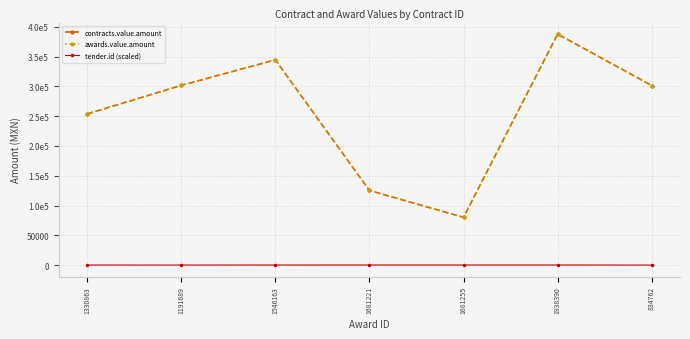

Reading right to left, extract all data points from this chart.

contracts.value.amount: 834762=301480.7	1938390=387878.3	1681255=80203.3	1681221=125340.8	1546163=344672.9	1191689=301710.9	1330863=253772.8
awards.value.amount: 834762=301480.7	1938390=387878.3	1681255=80203.3	1681221=125340.8	1546163=344672.9	1191689=301710.9	1330863=253772.8
tender.id (scaled): 834762=88.7	1938390=175.7	1681255=155.8	1681221=155.8	1546163=145.4	1191689=114.2	1330863=122.1